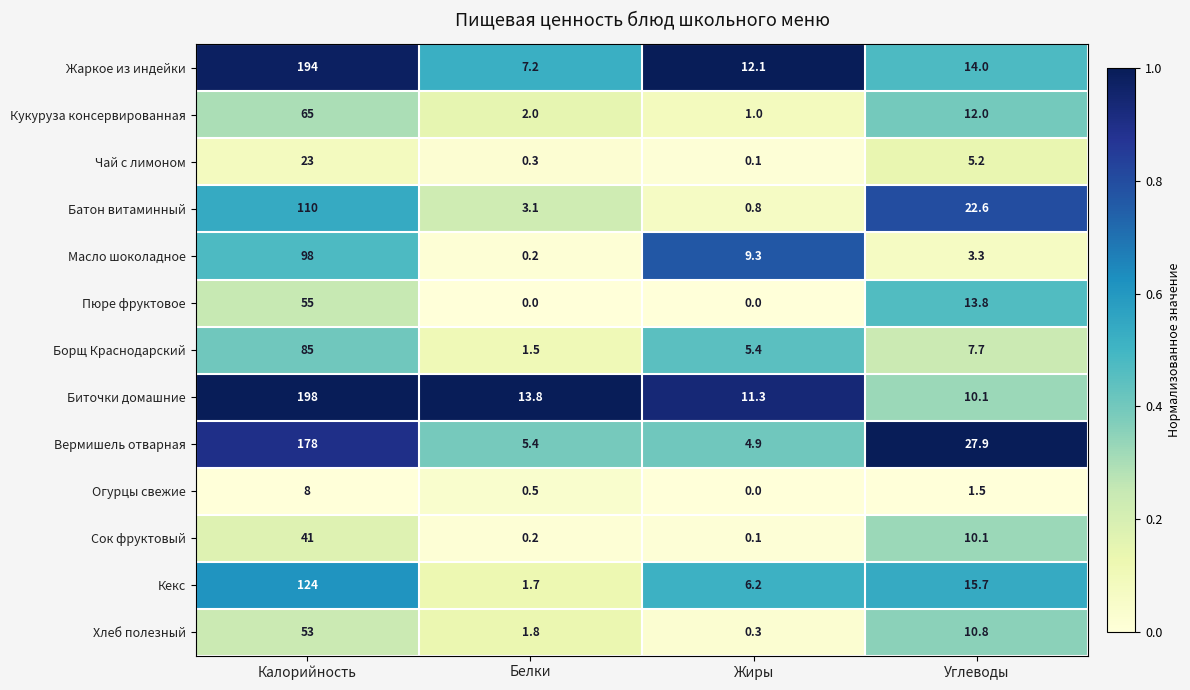

Where is Кукуруза консервированная nearest to the value 33?

Углеводы